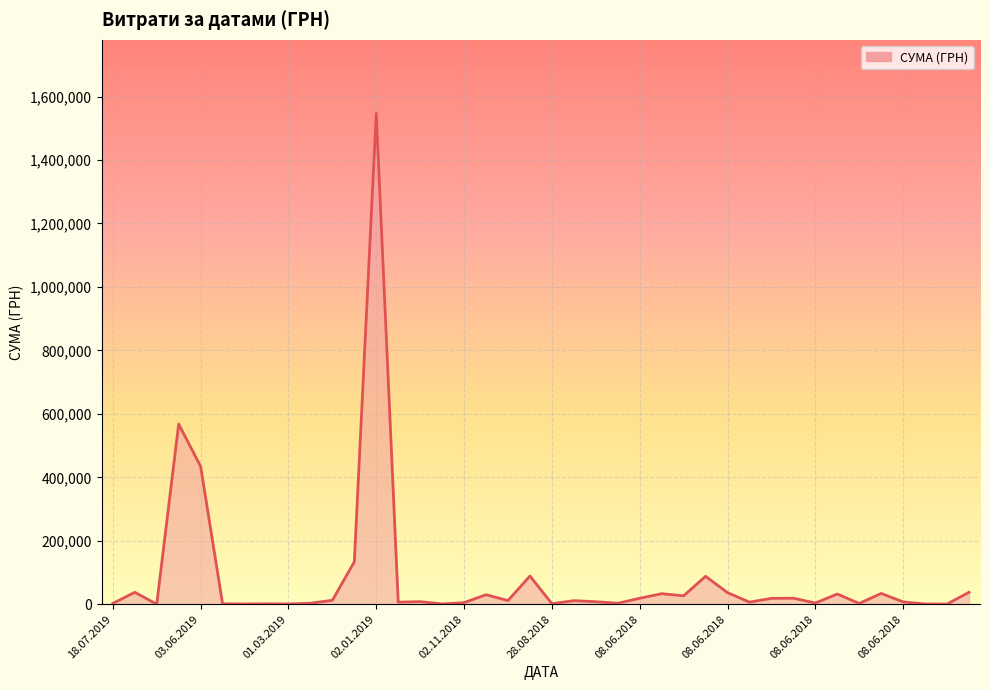

What is the maximum value shown in the chart?

1546589.5